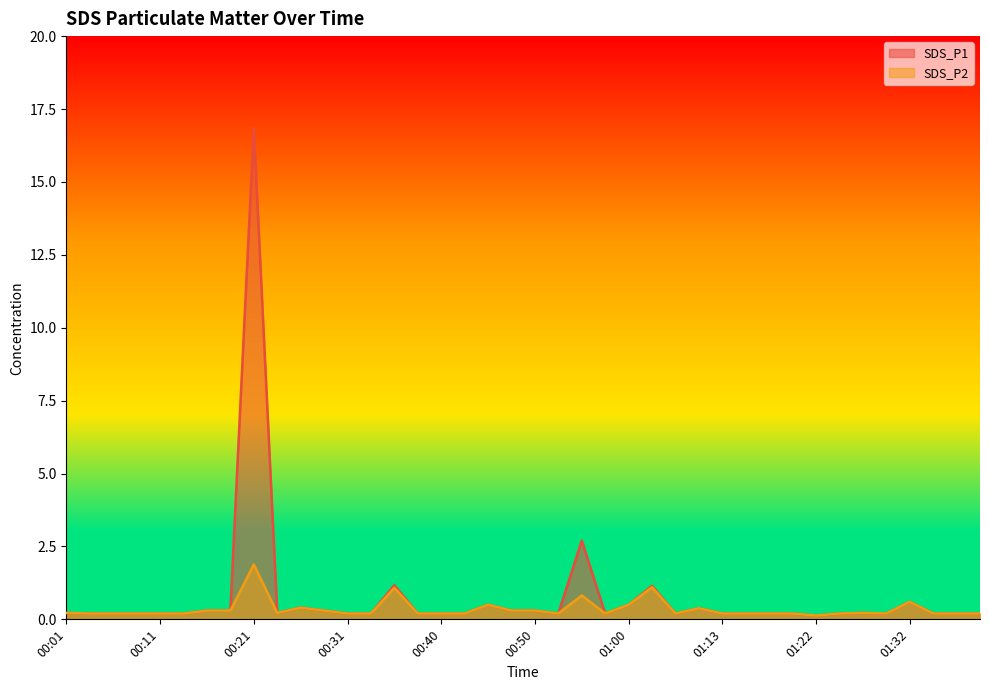

Reading right to left, extract all data points from this chart.

SDS_P1: 0.2	0.2	0.2	0.6	0.2	0.2	0.2	0.1	0.2	0.2	0.2	0.2	0.4	0.2	1.1	0.5	0.2	2.7	0.2	0.3	0.3	0.5	0.2	0.2	0.2	1.2	0.2	0.2	0.3	0.4	0.2	16.9	0.3	0.3	0.2	0.2	0.2	0.2	0.2	0.2
SDS_P2: 0.2	0.2	0.2	0.6	0.2	0.2	0.2	0.1	0.2	0.2	0.2	0.2	0.4	0.2	1.1	0.5	0.2	0.8	0.2	0.3	0.3	0.5	0.2	0.2	0.2	1.1	0.2	0.2	0.3	0.4	0.2	1.9	0.3	0.3	0.2	0.2	0.2	0.2	0.2	0.2